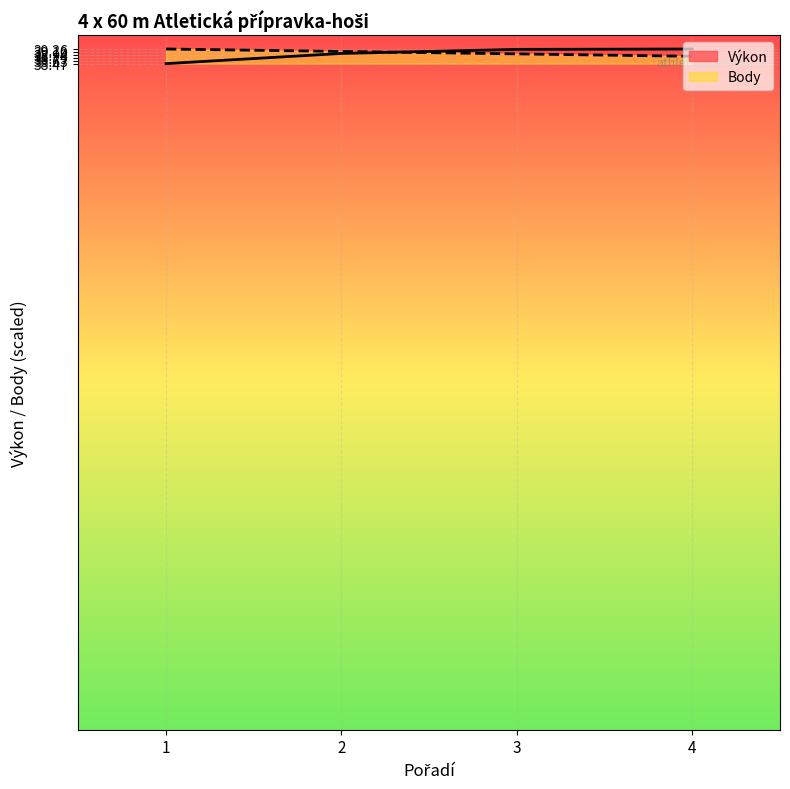

Between which two adjacent categories do Výkon and Body first intersect?

2 and 3